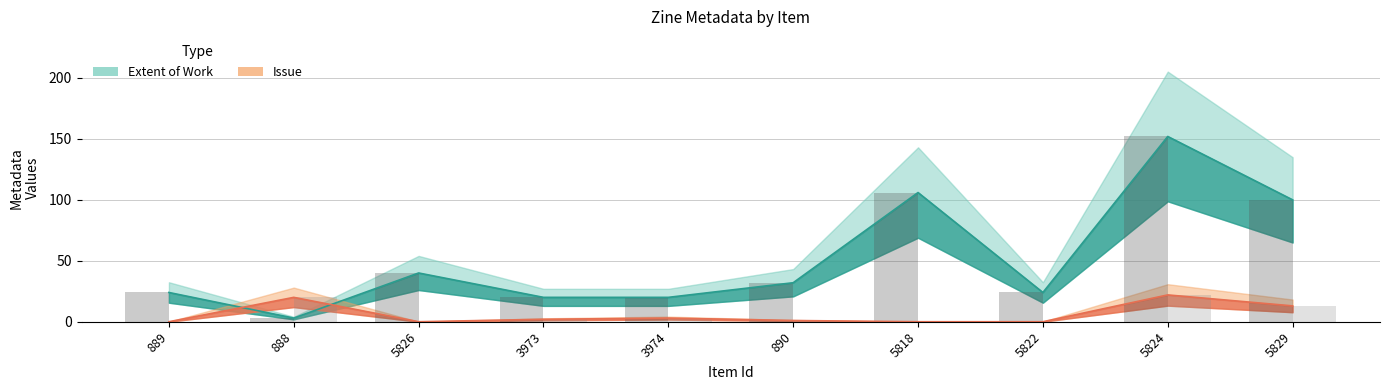

True or false: Issue has a value of -15 at 889.

False